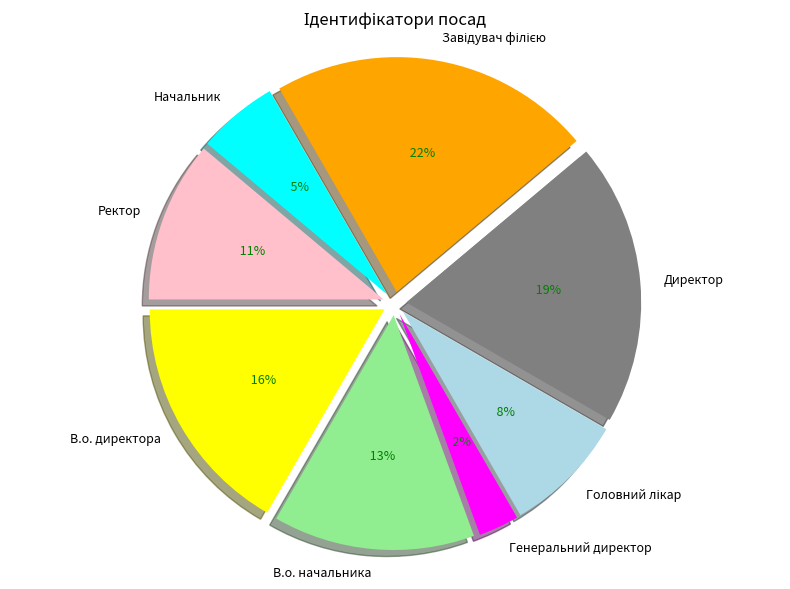

Combined, what portion of the pie is Завідувач філією and В.о. начальника?

36.1%